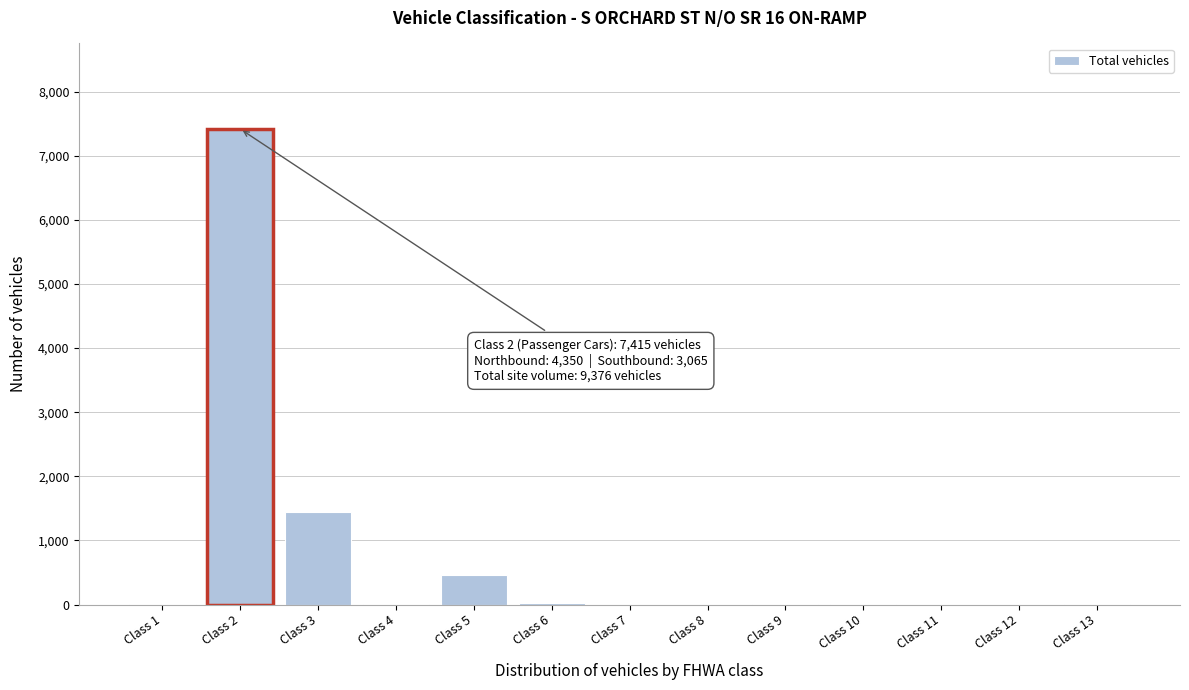

Which category has the highest value across all series?

Class 2